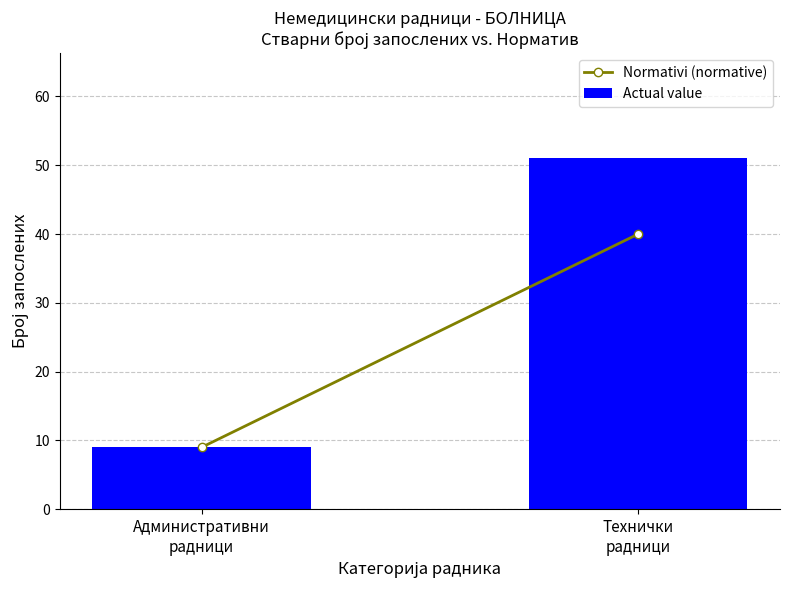

Between Технички
радници and Административни
радници, which is larger?

Технички
радници